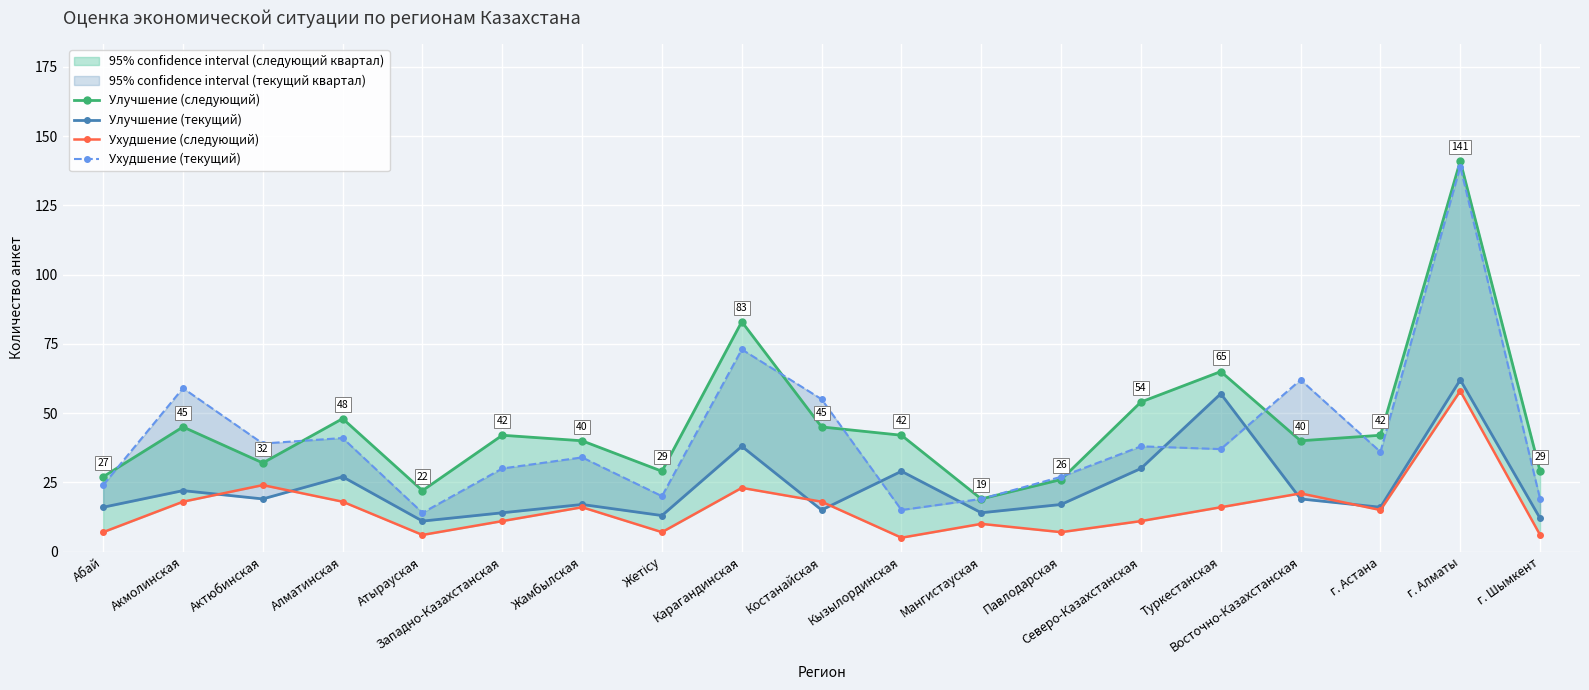

At which label does Улучшение (следующий) first exceed 42?

Акмолинская